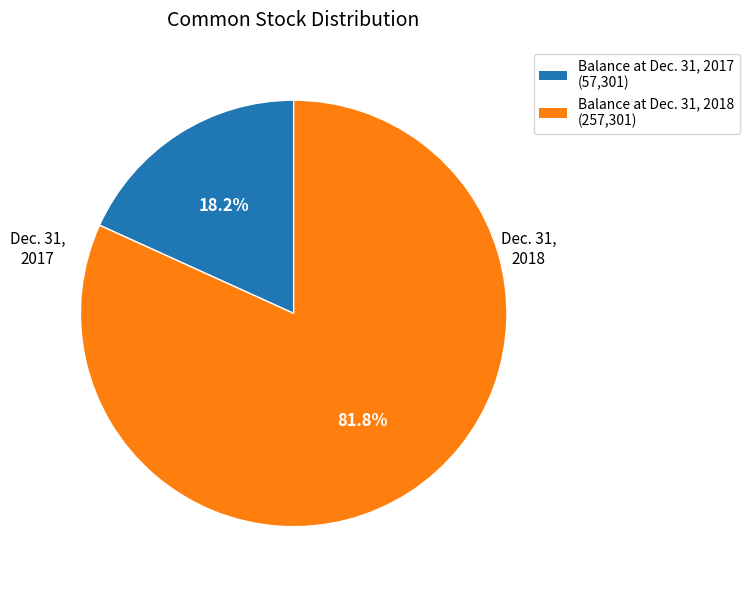

How many segments does this pie chart have?

2